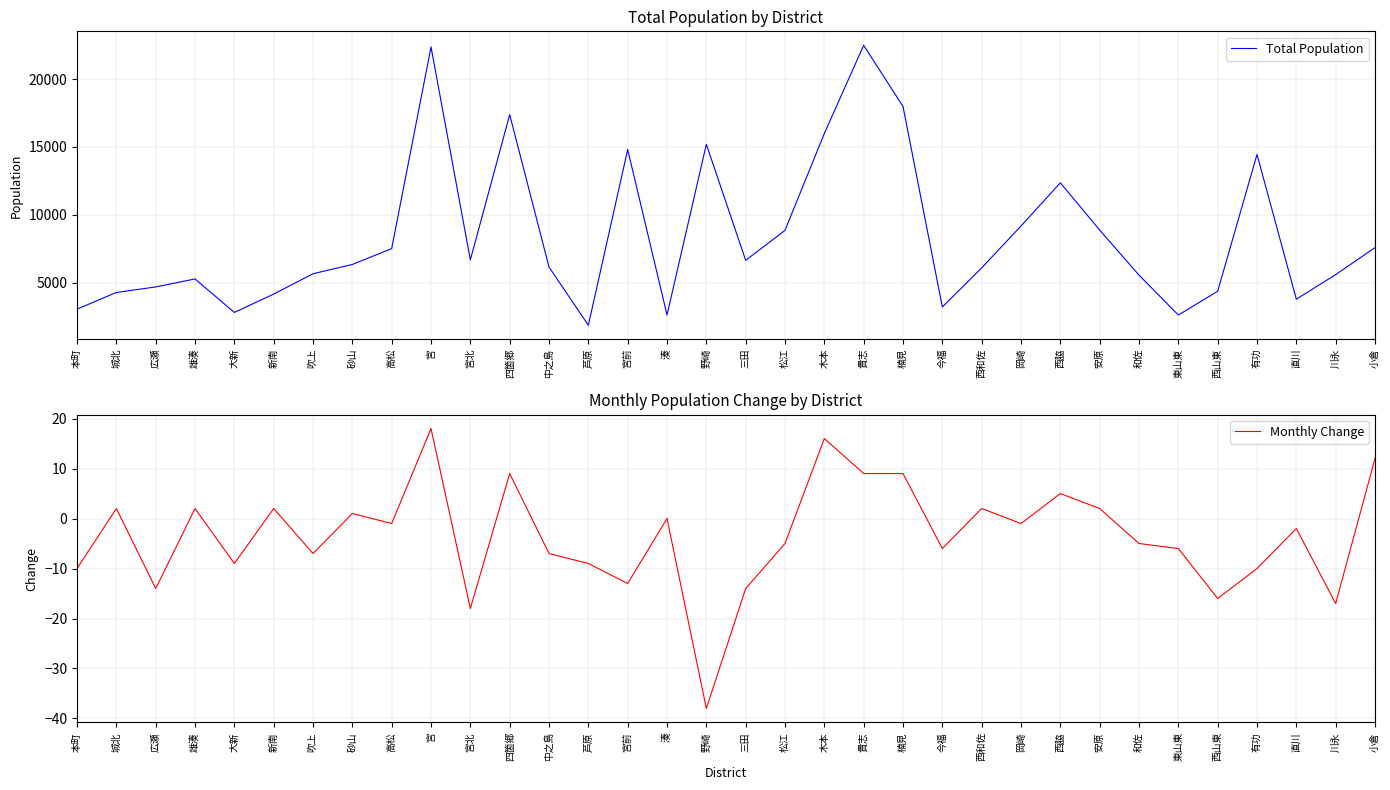

Which label corresponds to the smallest value in the chart?

野崎